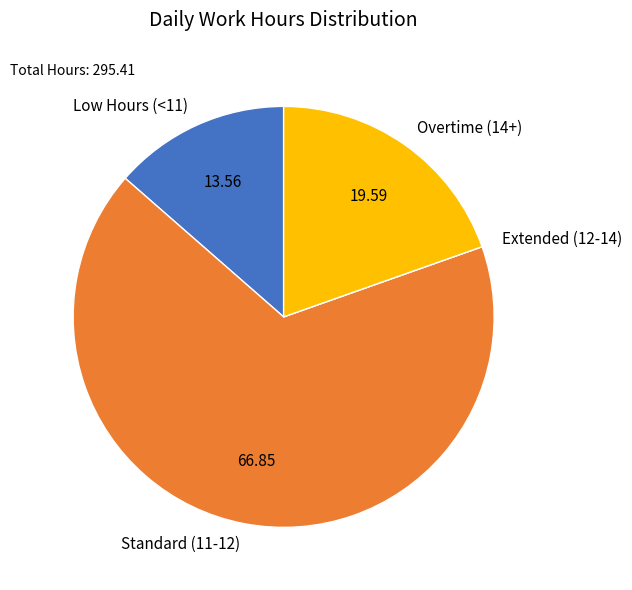

What is the majority slice?

Standard (11-12)